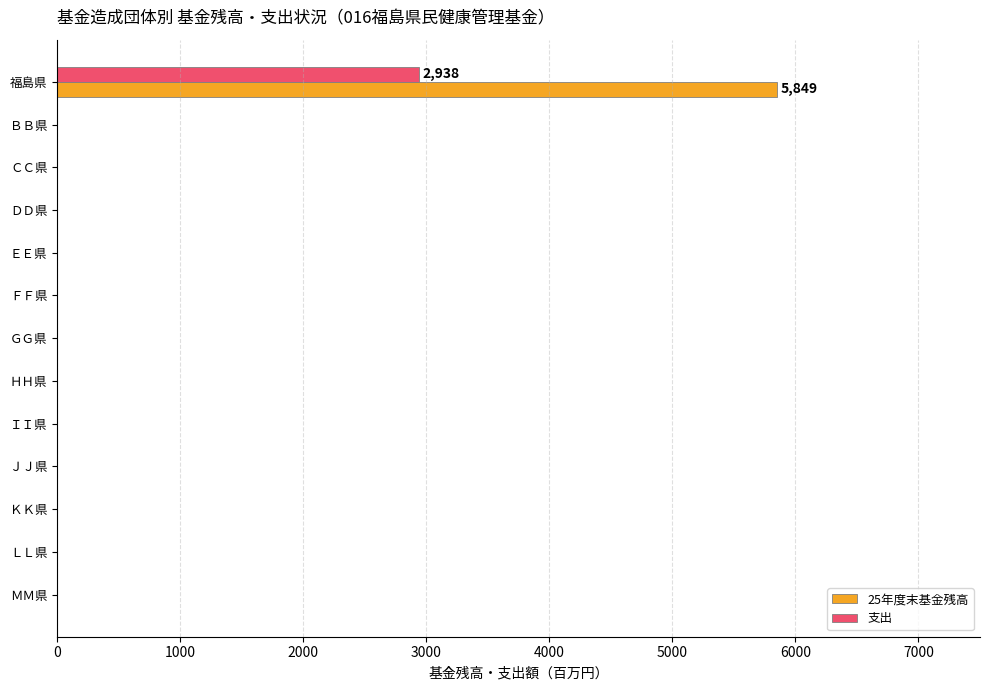

True or false: 25年度末基金残高 has a value of 2836 at ＫＫ県.

False